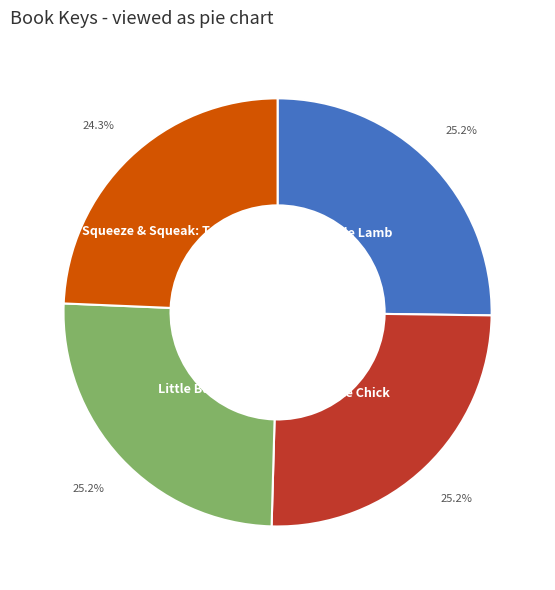

Which category has the smallest portion of the pie?

Squeeze & Squeak: T. rex Tries to Roar